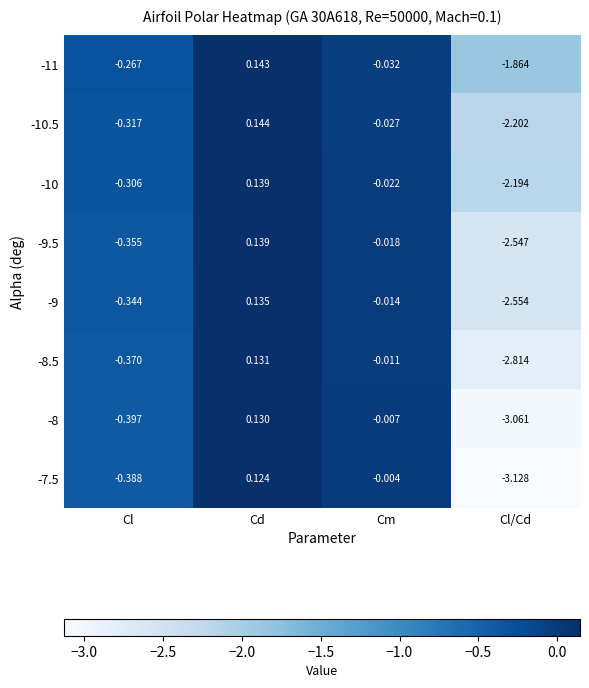

Which category has the lowest value across all series?

Cl/Cd